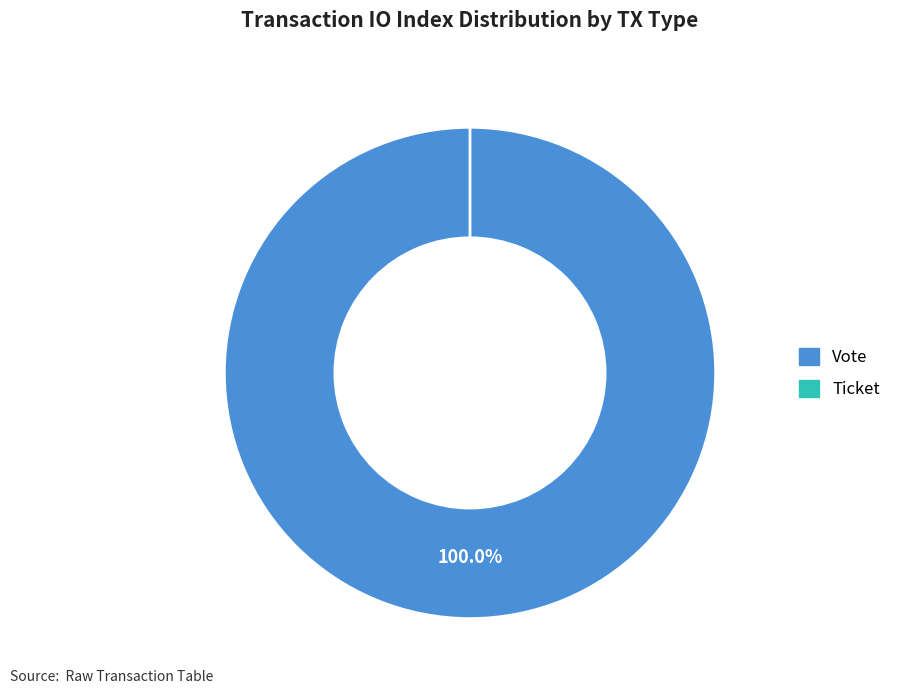

Rank the categories by value from lowest to highest.

Ticket, Vote